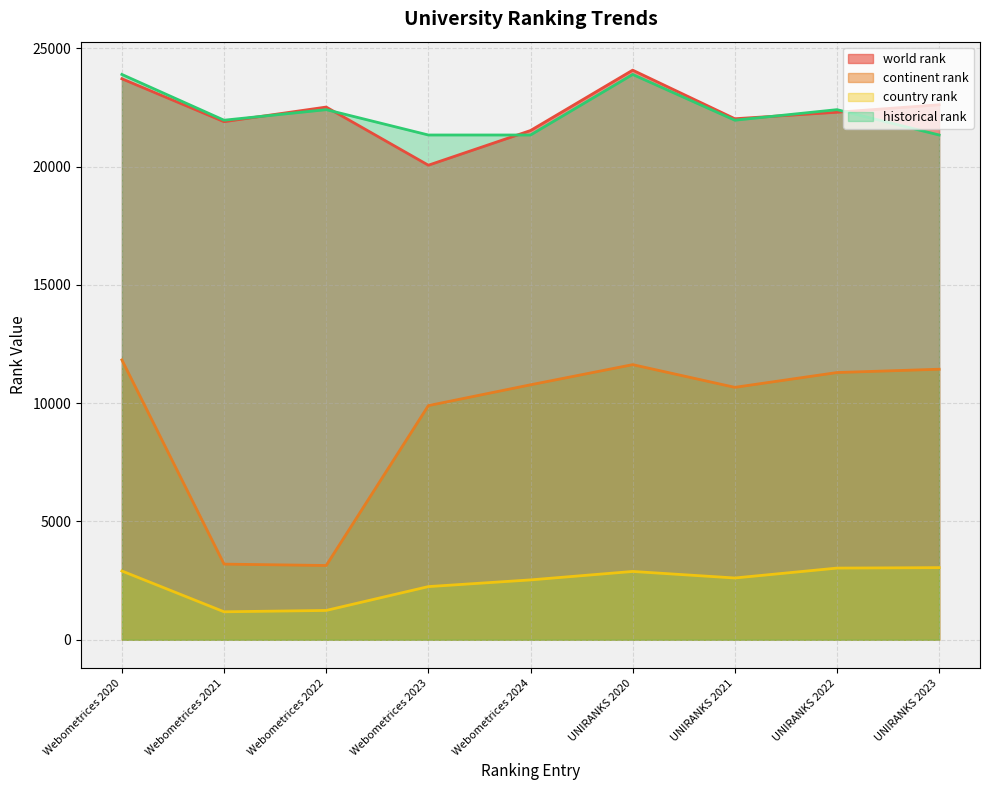

At which label does continent rank first exceed 10778?

Webometrices 2020